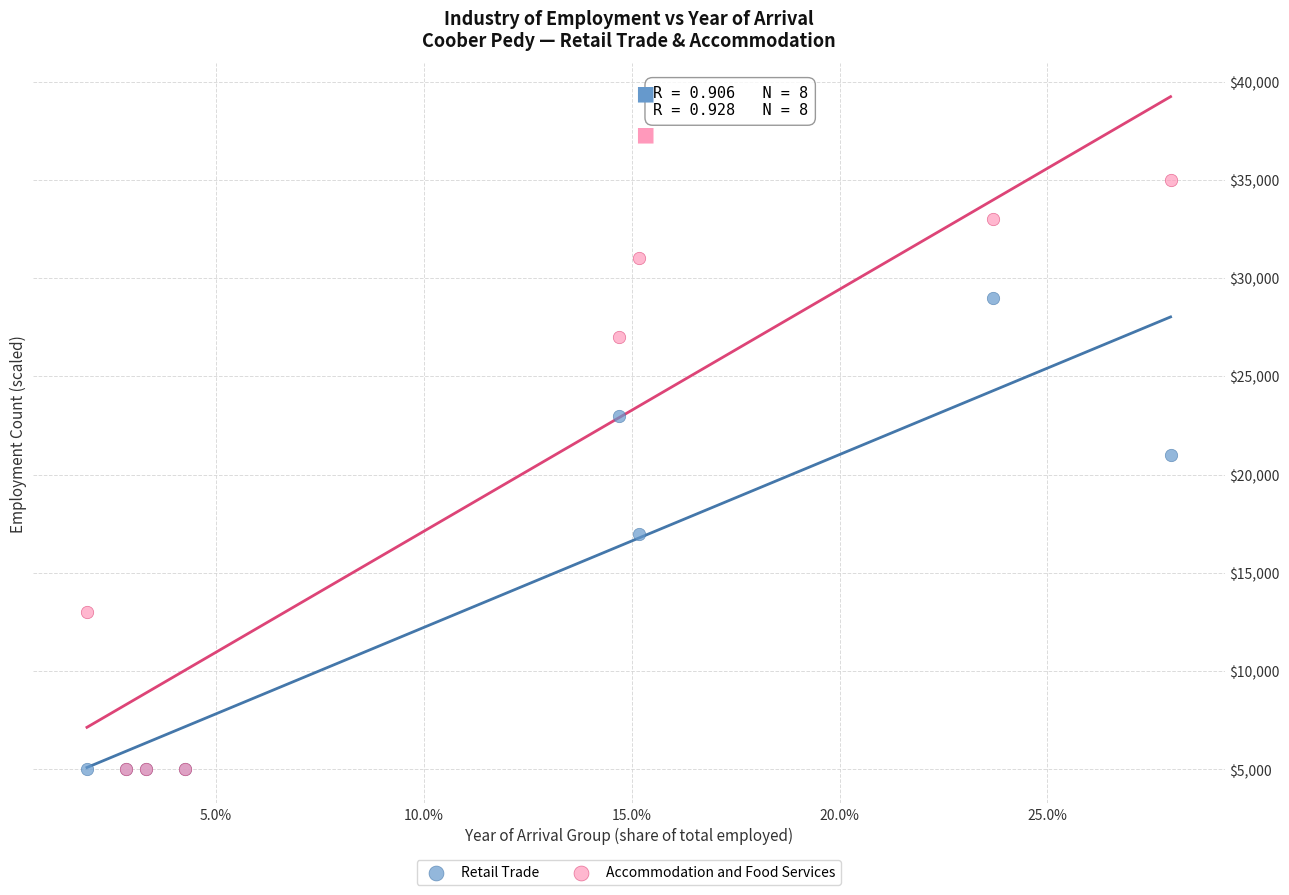

Which series reaches the maximum Y coordinate?

Accommodation and Food Services